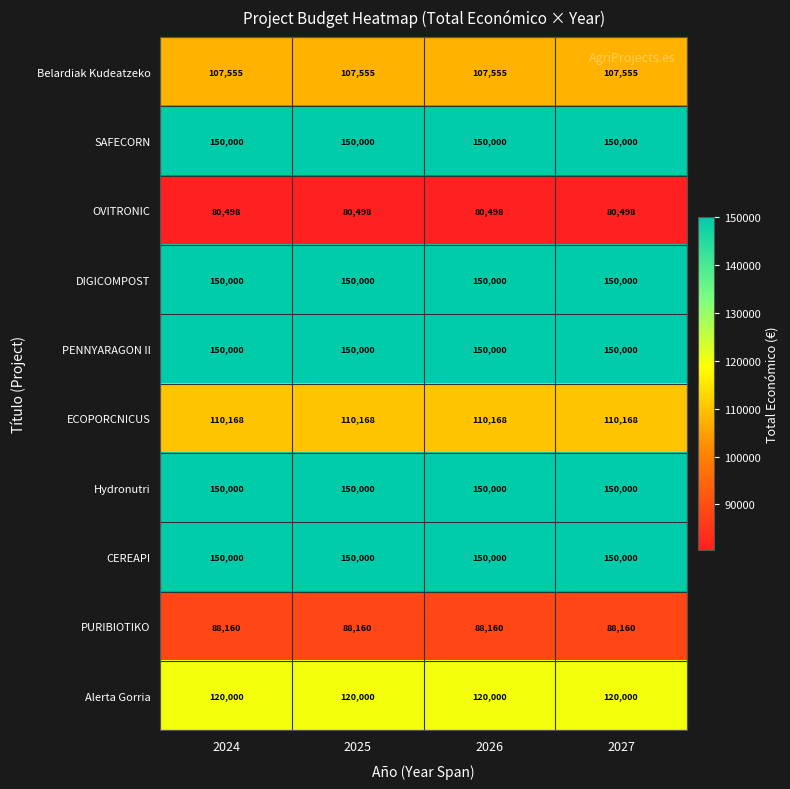

What is the lowest value of the OVITRONIC series?

80498